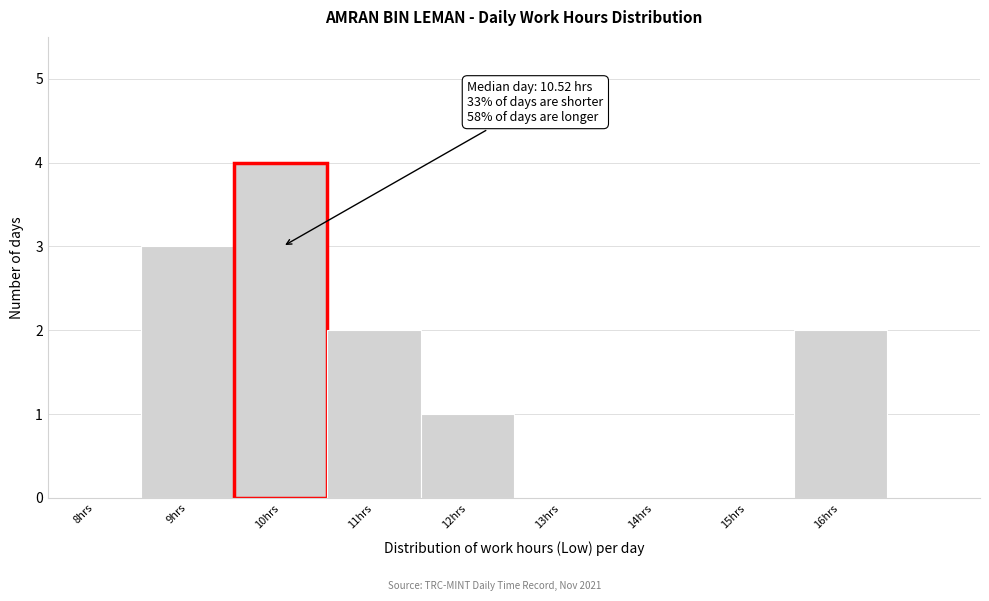

Reading left to right, extract all data points from this chart.

8hrs=0	9hrs=3	10hrs=4	11hrs=2	12hrs=1	13hrs=0	14hrs=0	15hrs=0	16hrs=2